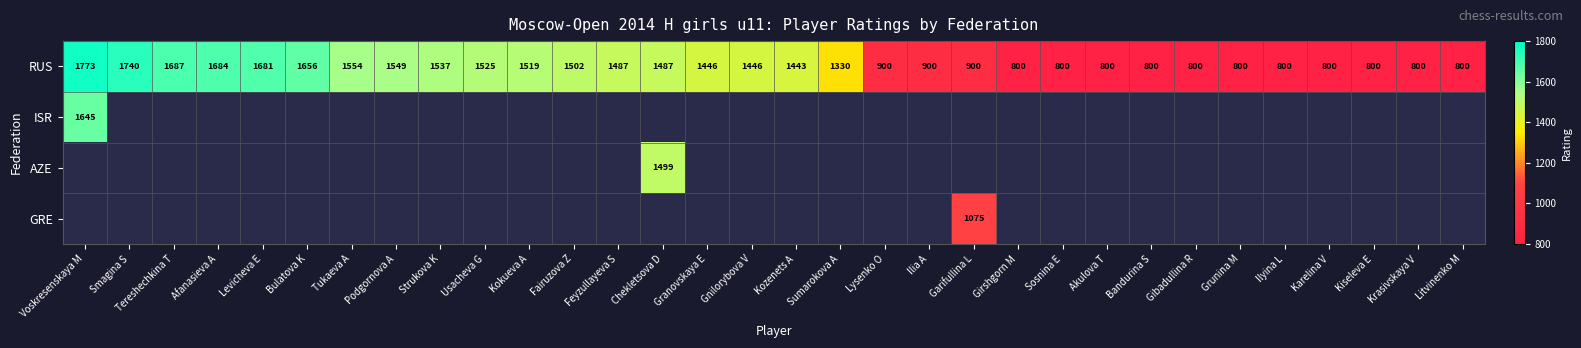

Read the RUS value at Kozenets A, to the nearest 100.

1400